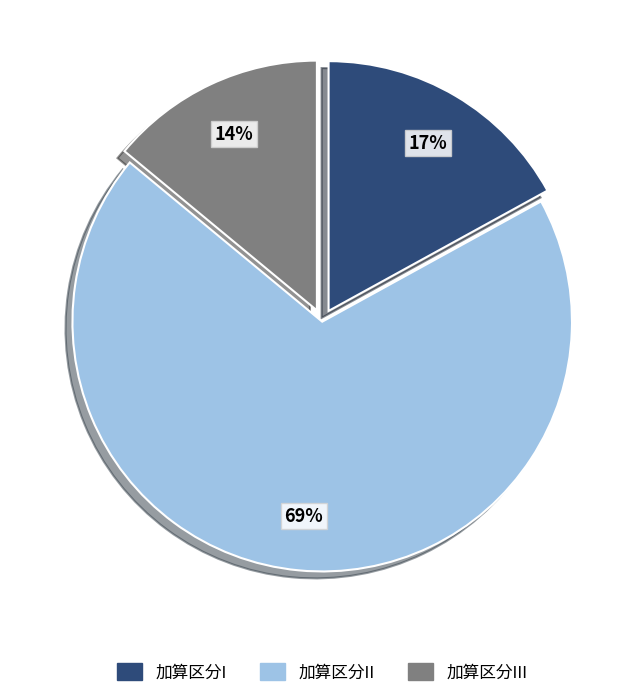

Count the number of slices in the pie.

3